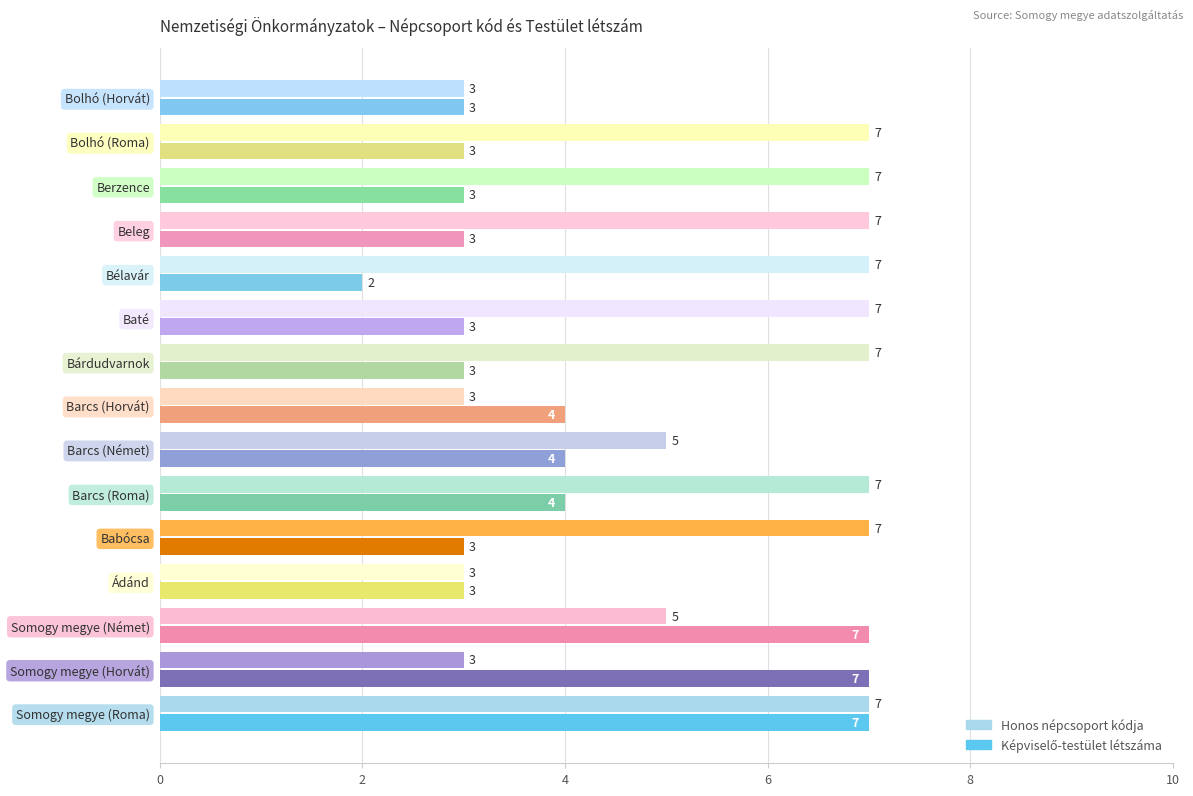

At how many categories does at least one series exceed 6?

11